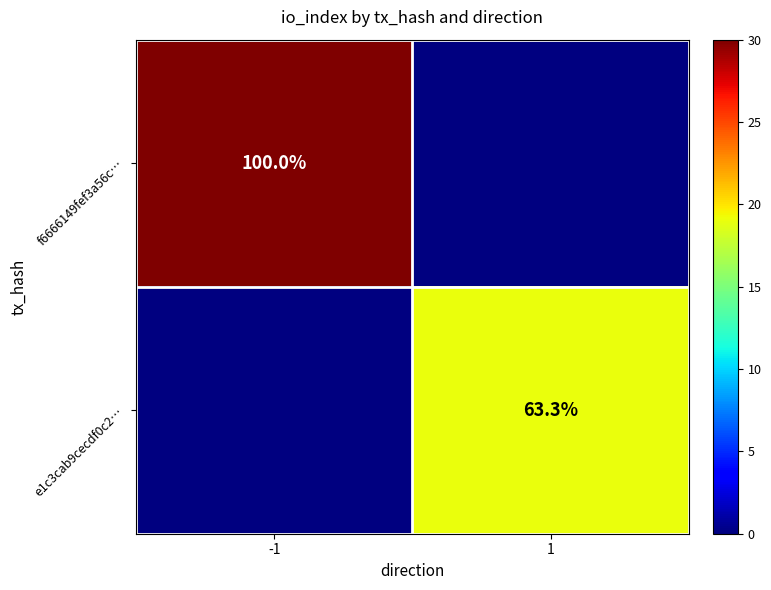

Is the value of e1c3cab9cecdf0c2… at -1 greater than the value of f6666149fef3a56c… at 1?

No